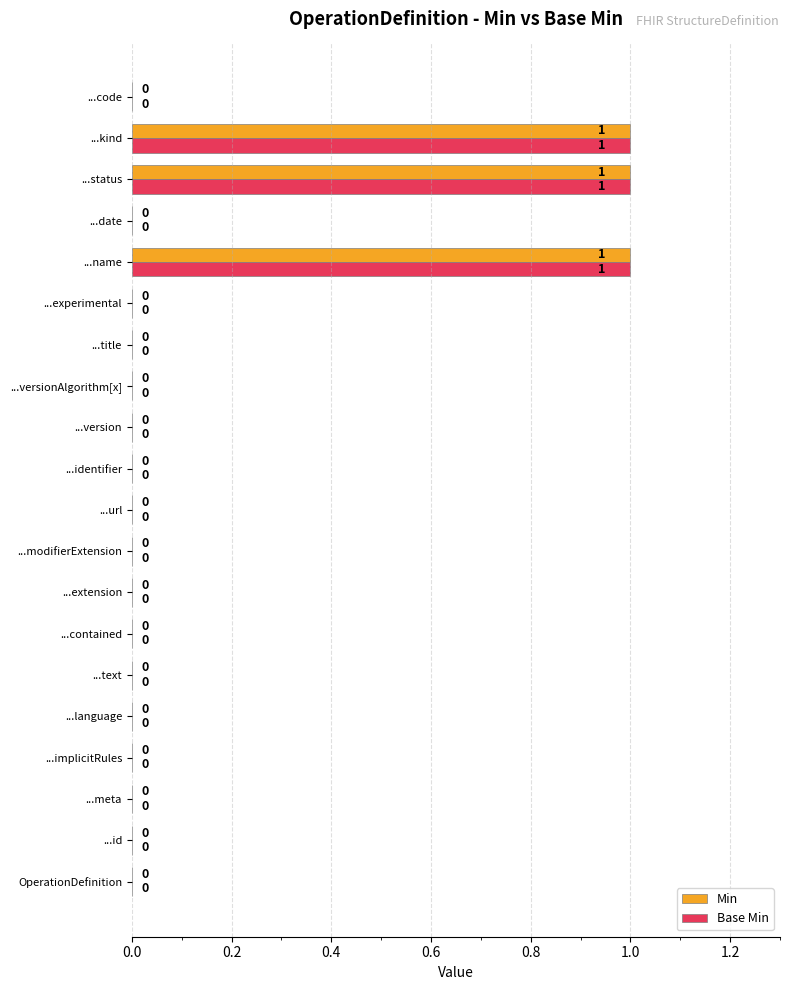

True or false: Min has a value of 1 at ...experimental.

False